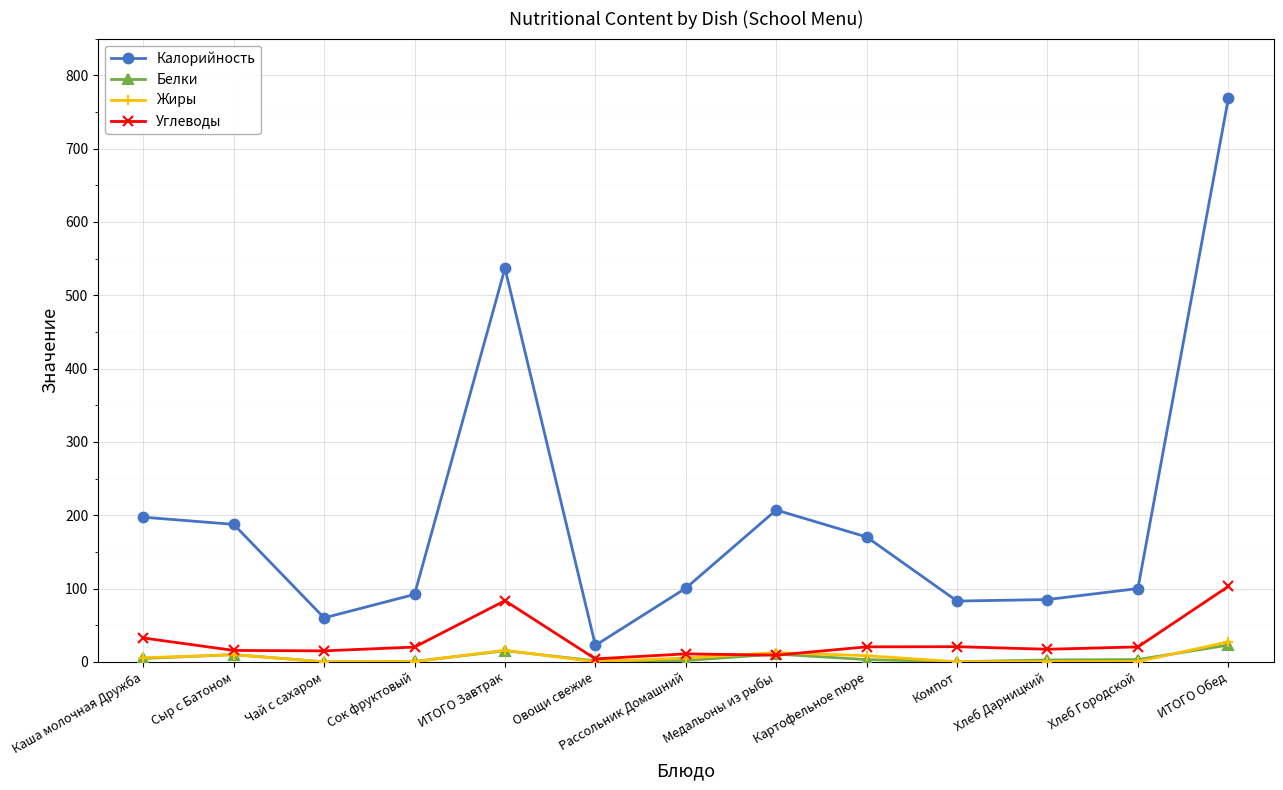

In Белки, how many points are higher than both neighbors (excluding endpoints)?

3